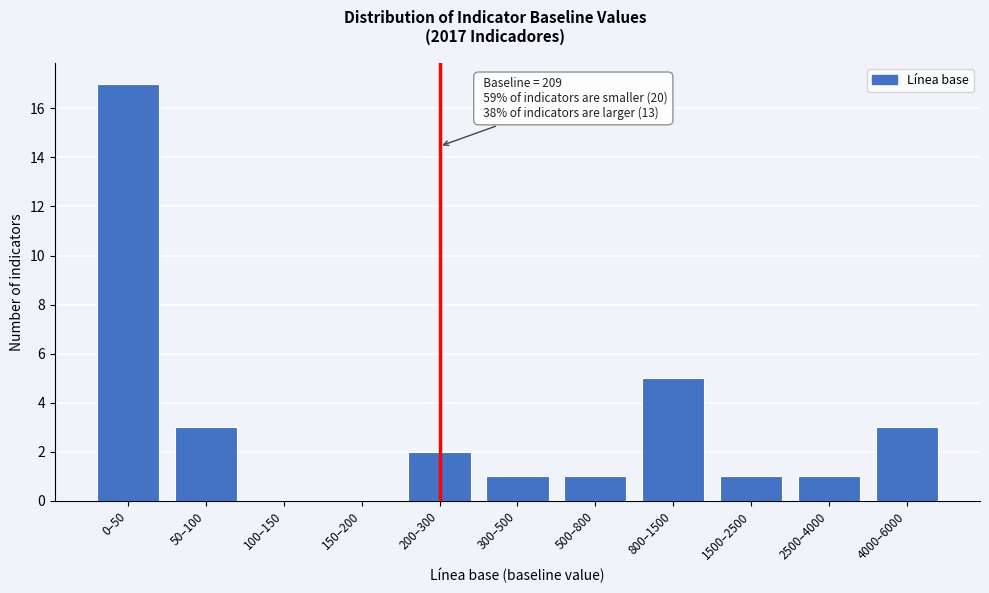

Reading left to right, transcribe all the data shown in this chart.

0–50=17	50–100=3	100–150=0	150–200=0	200–300=2	300–500=1	500–800=1	800–1500=5	1500–2500=1	2500–4000=1	4000–6000=3